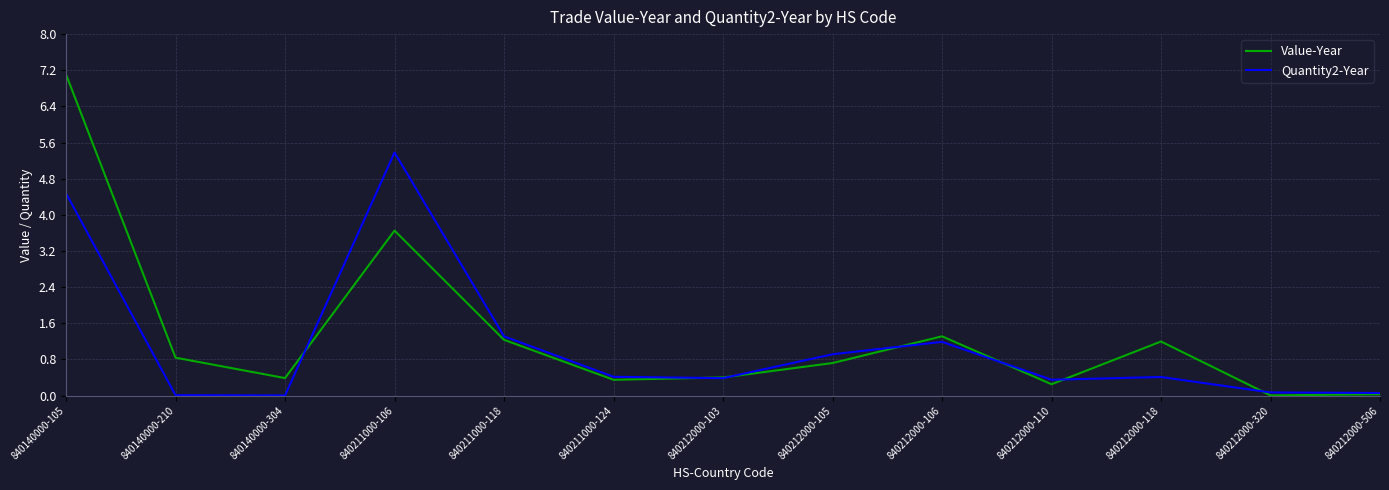

What is the value of the Quantity2-Year point at the 3rd from the left?

250